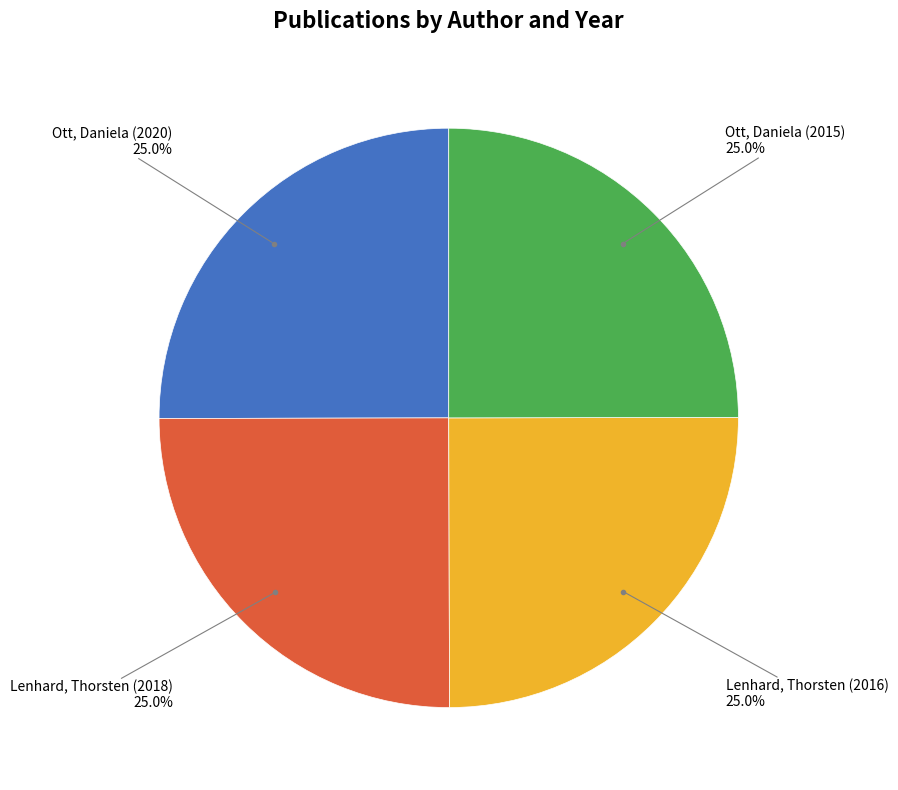

Is there a majority slice in this chart?

No